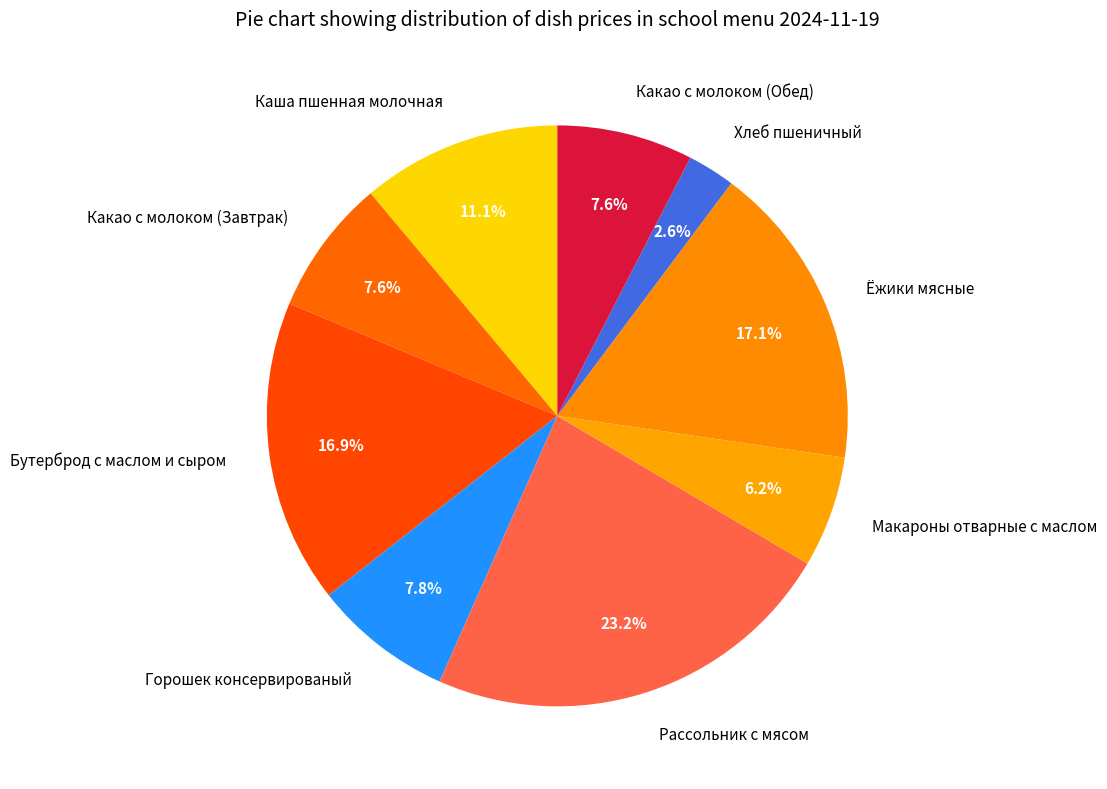

Which slice is the smallest?

Хлеб пшеничный